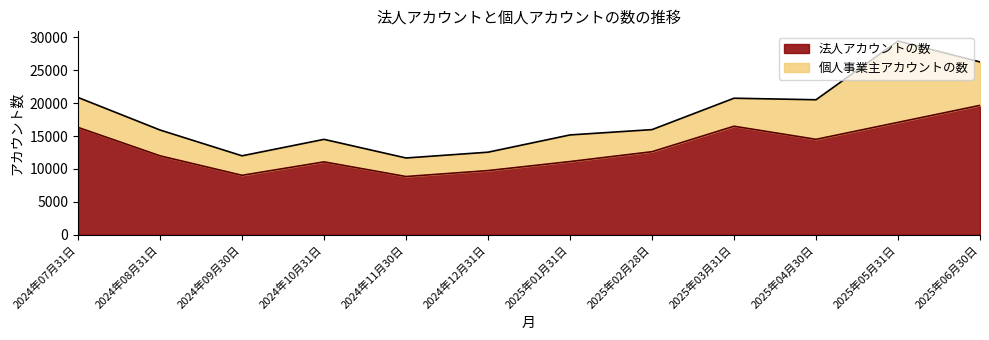

Rank the categories by value from lowest to highest.

2024年11月30日, 2024年09月30日, 2024年12月31日, 2024年10月31日, 2025年01月31日, 2024年08月31日, 2025年02月28日, 2025年04月30日, 2024年07月31日, 2025年03月31日, 2025年05月31日, 2025年06月30日